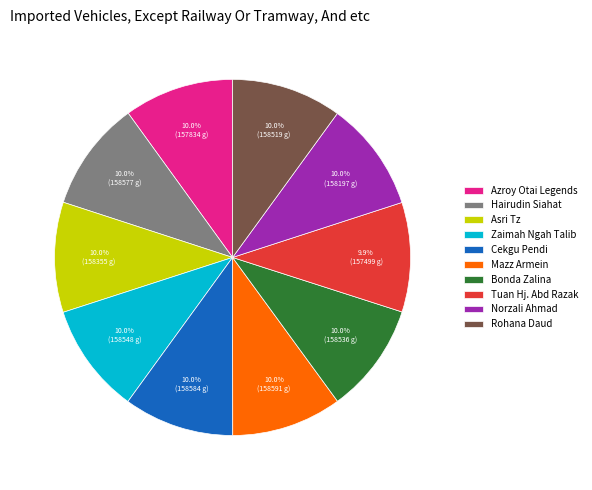

Approximately how many times larger is the value at Bonda Zalina compared to Zaimah Ngah Talib?

1.0